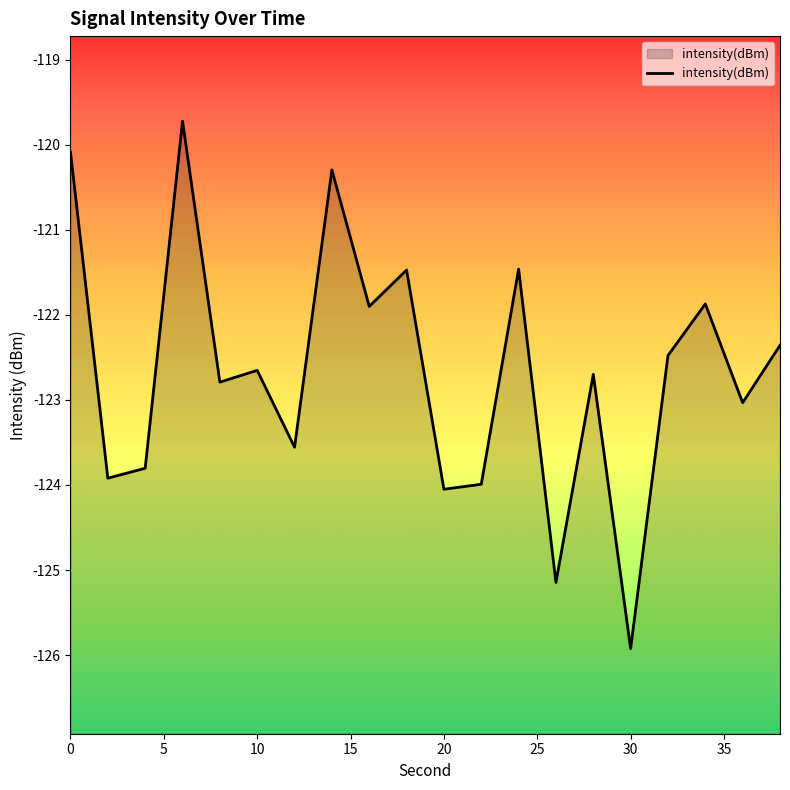

True or false: the data shows -120.1 at 0.

True